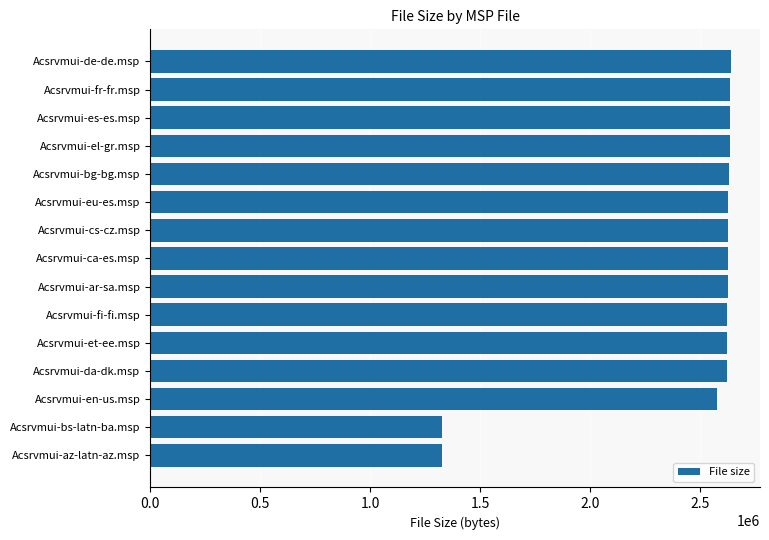

The value at Acsrvmui-ar-sa.msp is 2629632. True or false?

True